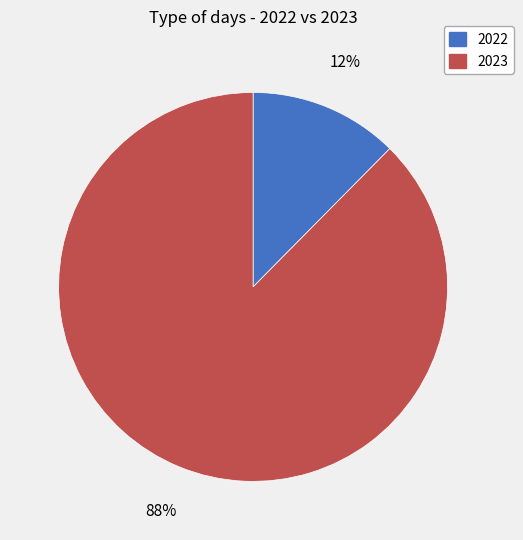

True or false: 2023 accounts for 80% of the total.

False